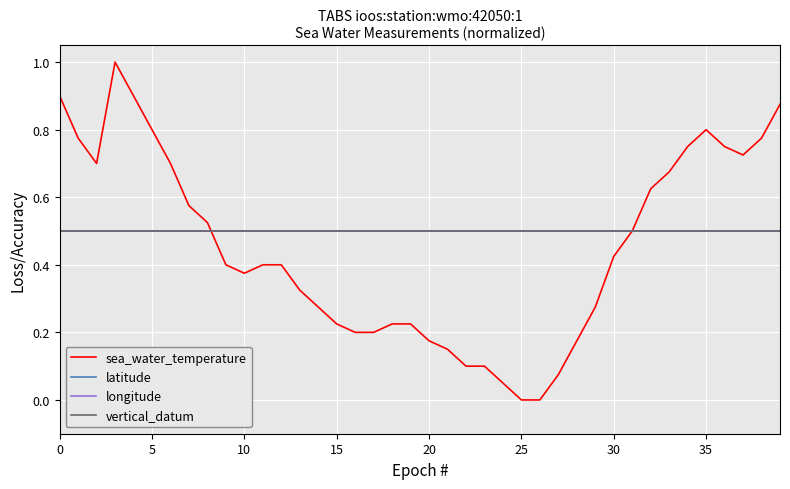

Does the chart have visible grid lines?

Yes